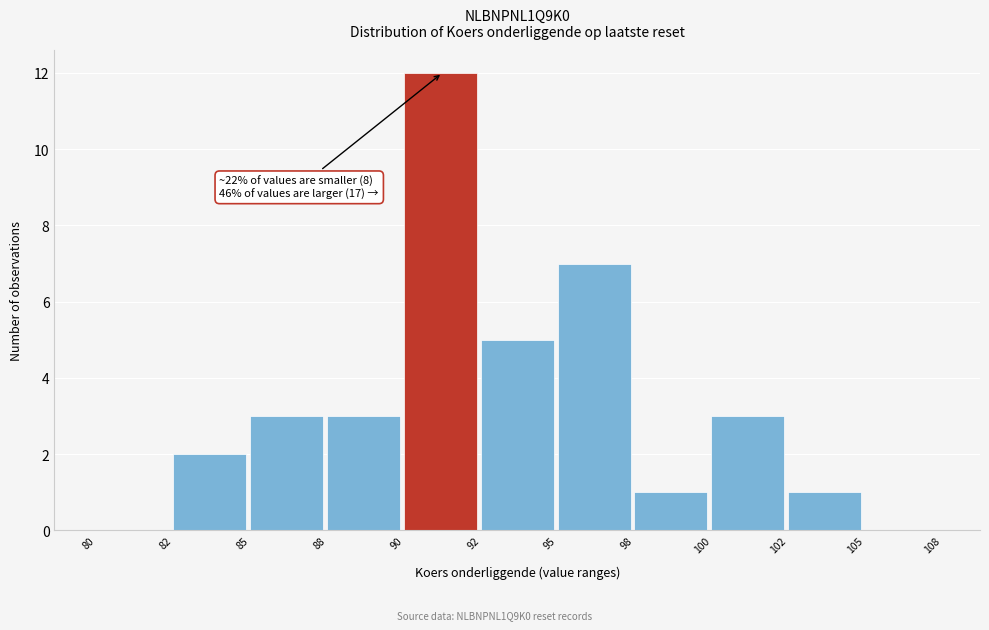

Reading left to right, what are all the values shown in this chart?

80=0	82=2	85=3	88=3	90=12	92=5	95=7	98=1	100=3	102=1	105=0